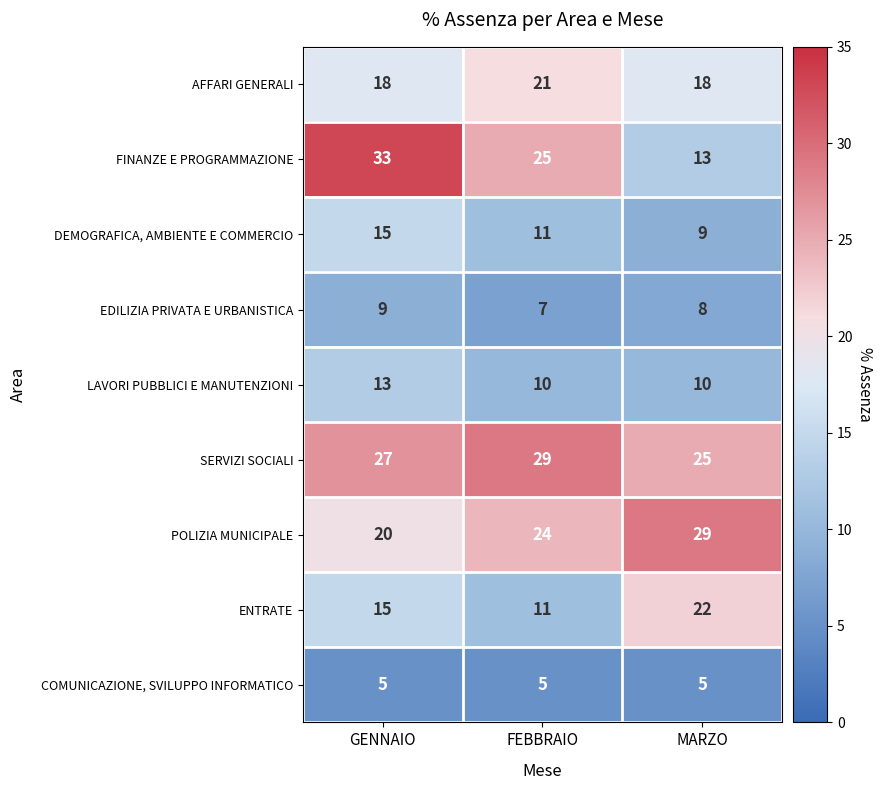

Is it true that ENTRATE equals 5 at MARZO?

False